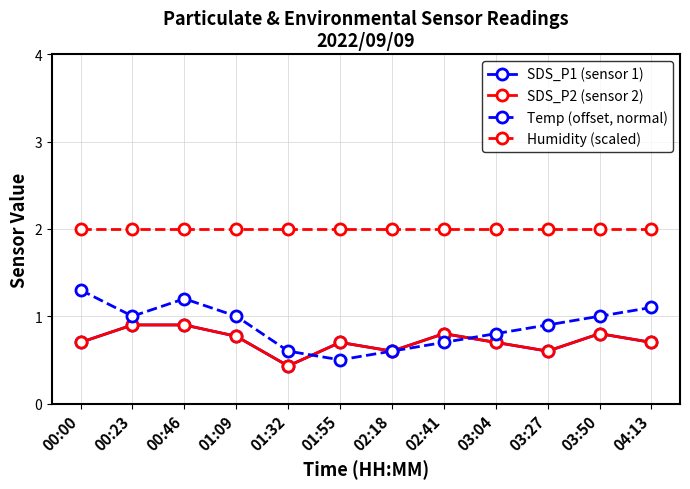

Which has a higher value, 03:04 or 03:50?

03:50